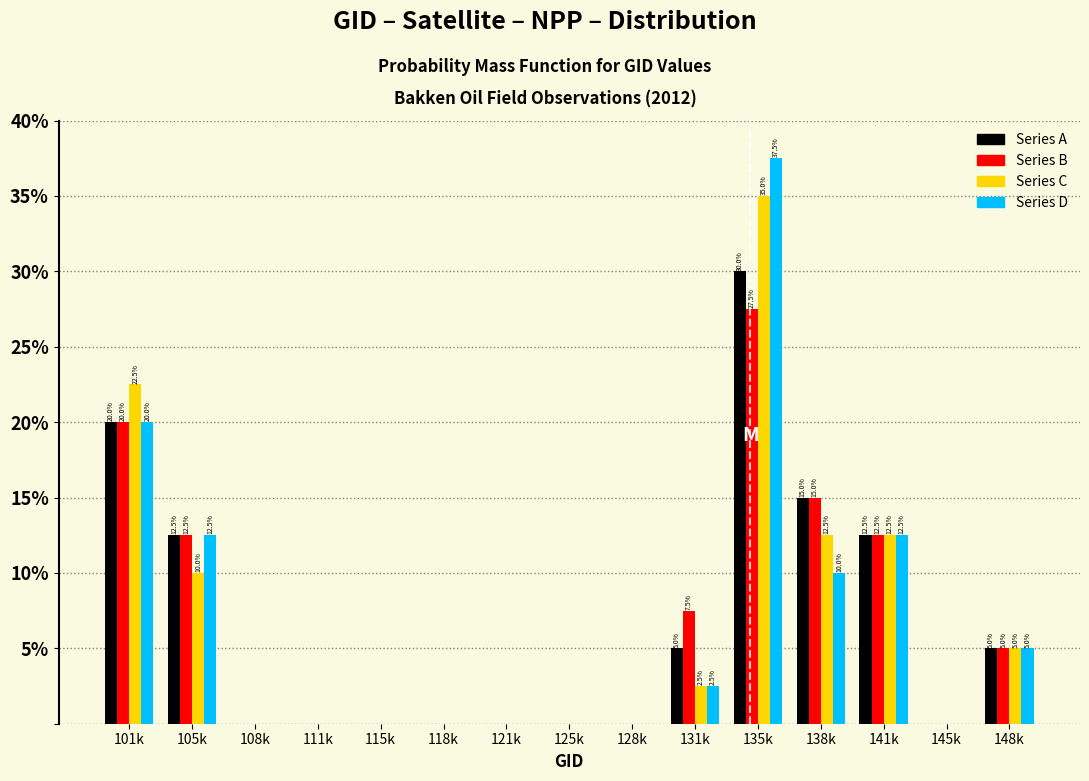

What is the sum of the Series C values at 125k and 131k?

2.5